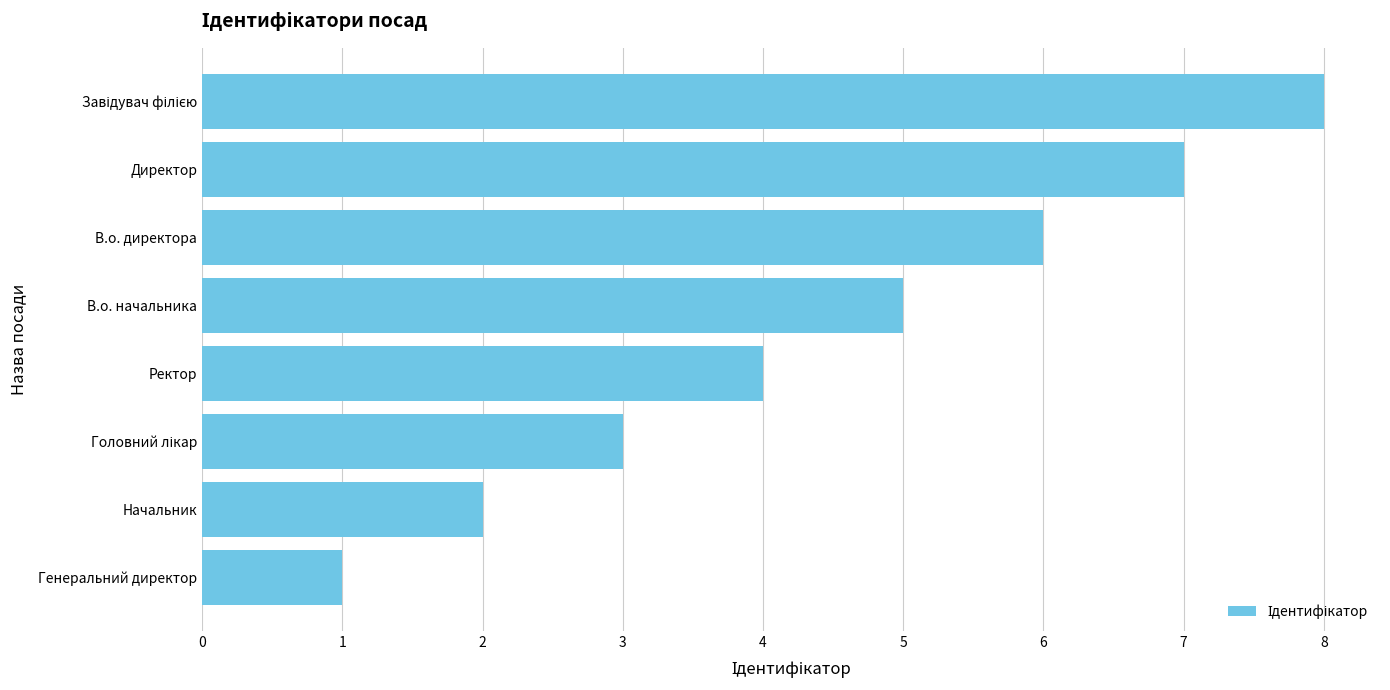

Between Начальник and Директор, which is larger?

Директор